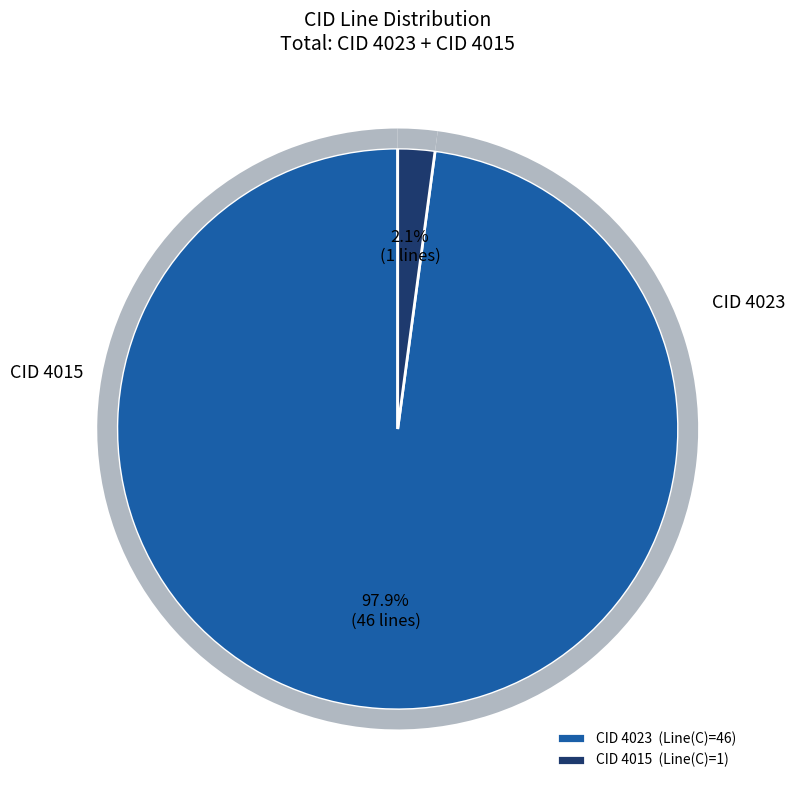

What percentage is the 4023 slice, to the nearest percent?

98%